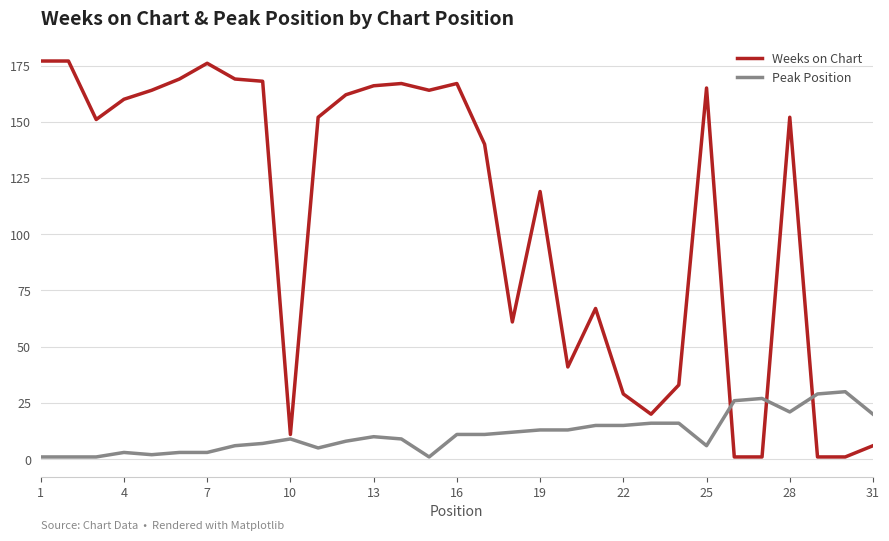

What is the maximum value for Weeks on Chart?

177